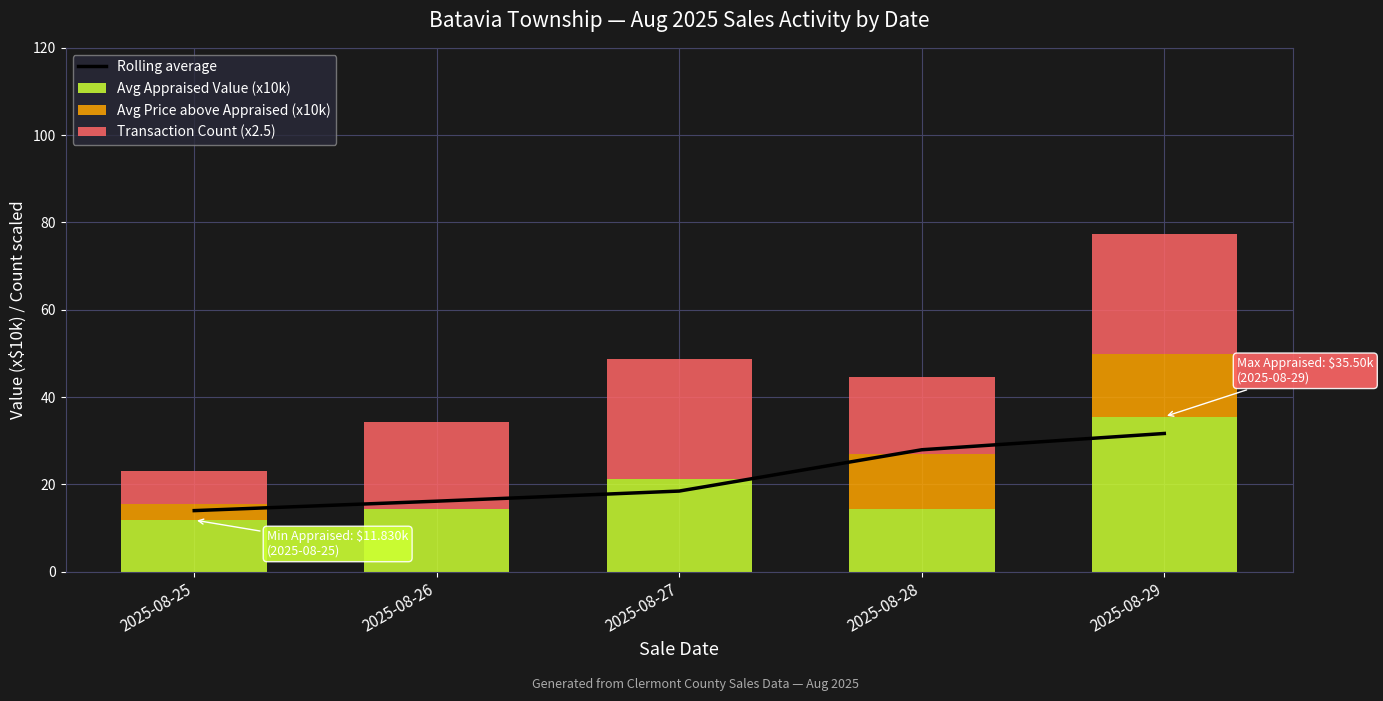

The Rolling average series shows 24.4 at 2025-08-26. True or false?

False